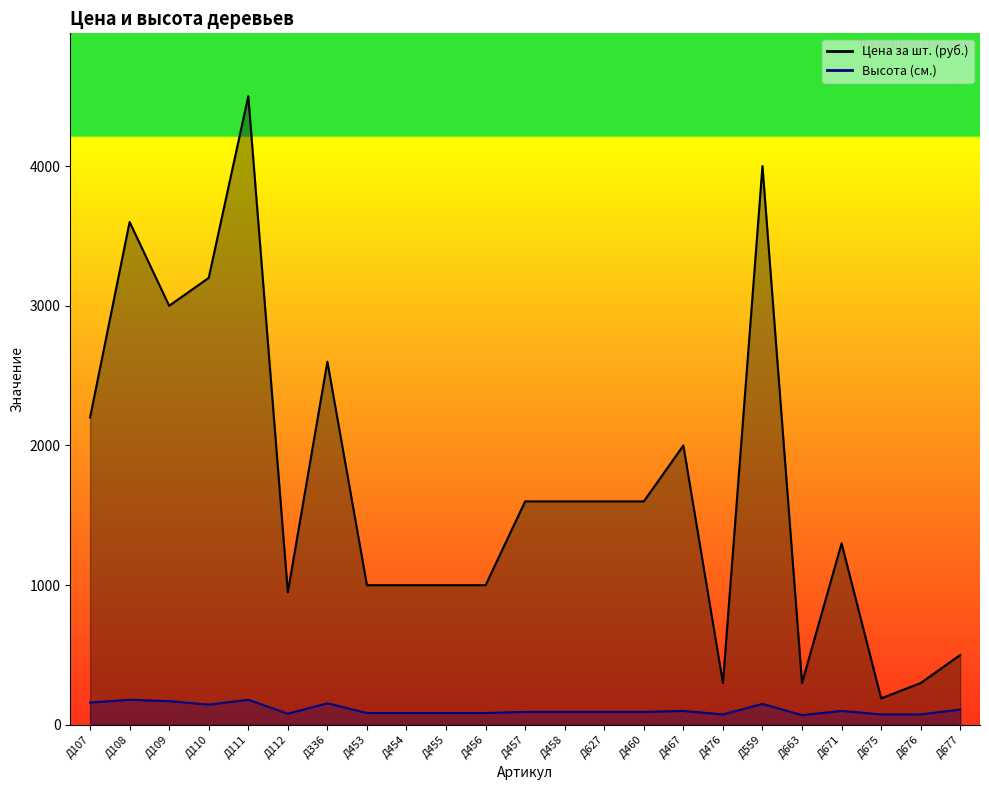

Which series has the largest total across all categories?

Цена за шт. (руб.)